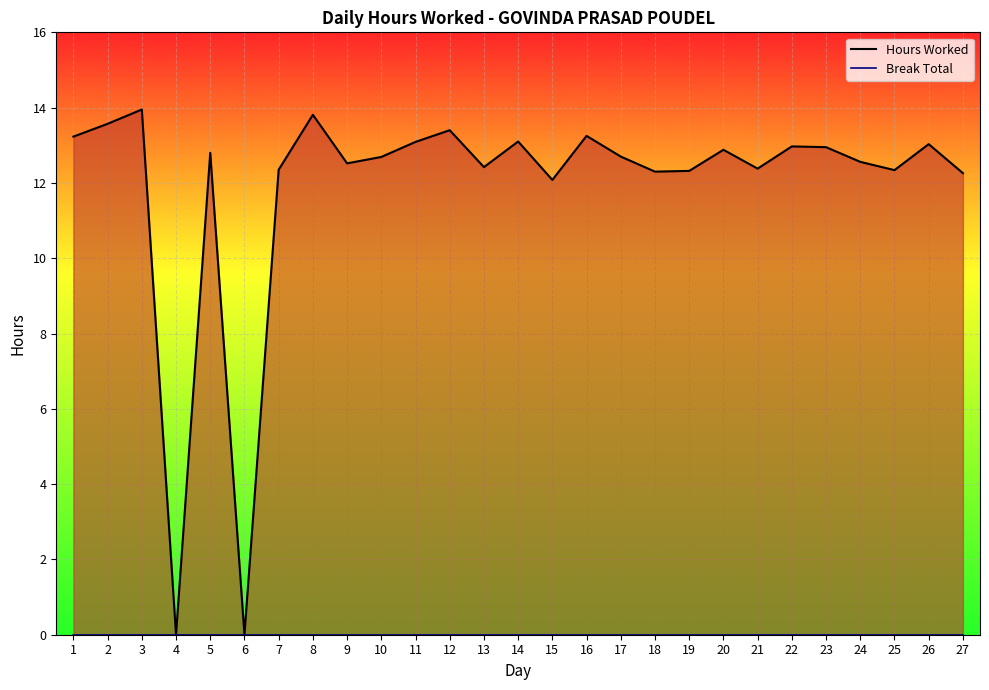

What is the value of the Hours Worked point at the 25th from the left?

12.3